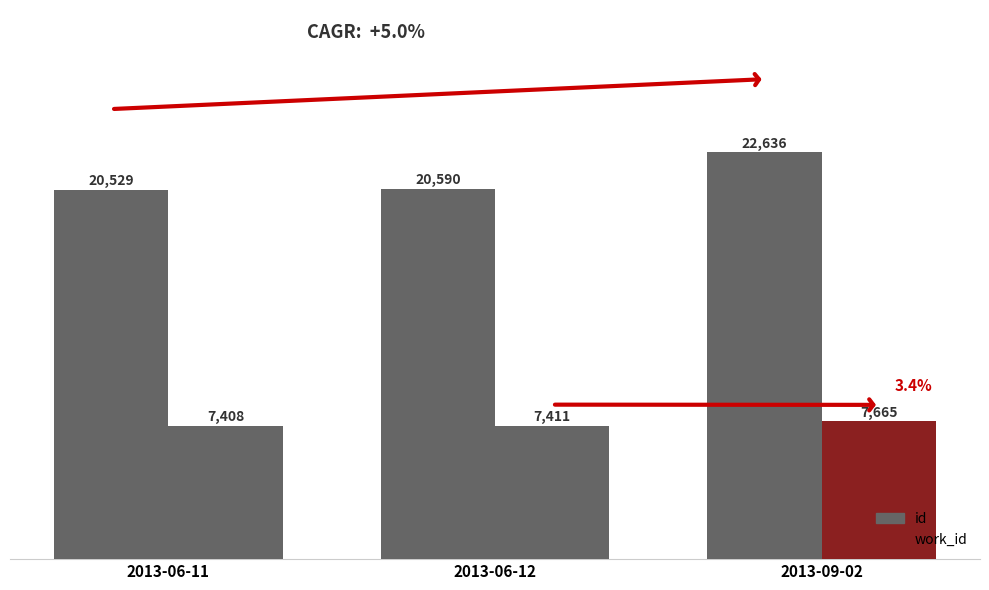

At 2013-06-11, list the series in order from smallest to largest.

work_id, id